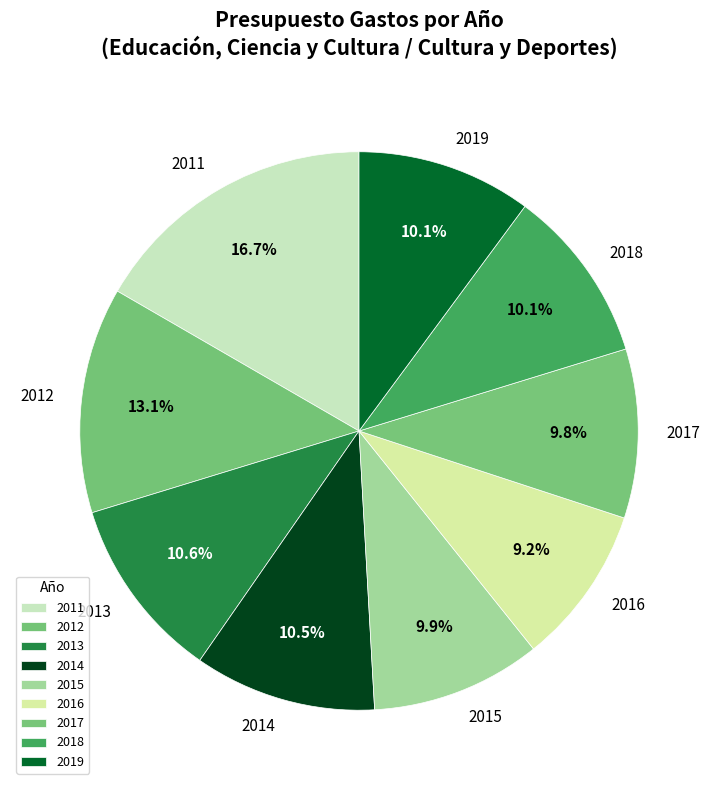

Is the sum of 2015 and 2017 greater than half?

No